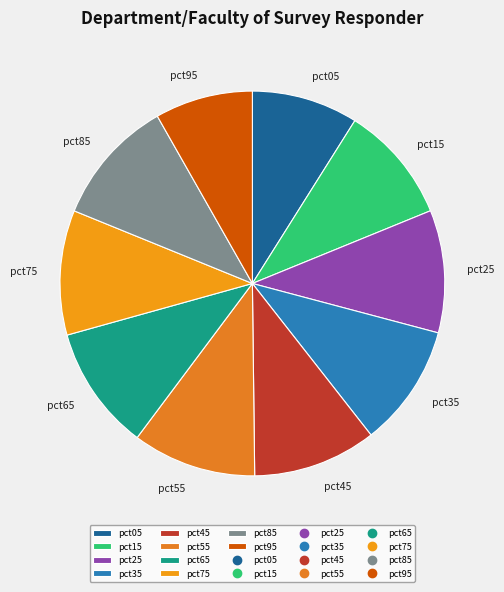

Which has a higher value, pct45 or pct95?

pct45